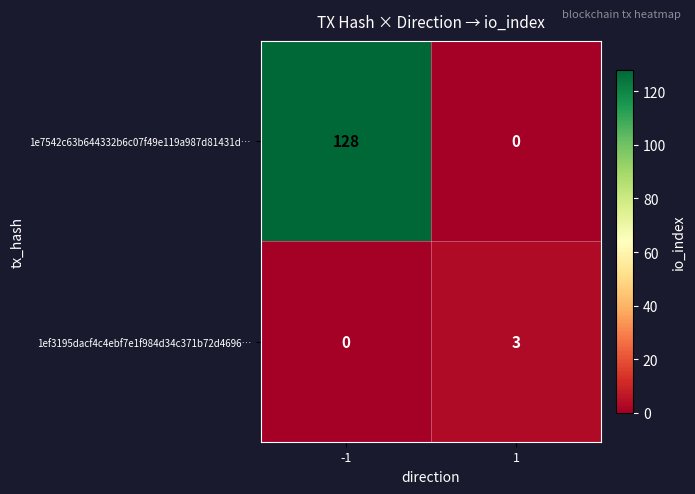

Is it true that 1ef3195dacf4c4ebf7e1f984d34c371b72d4696… equals 3 at 1?

True